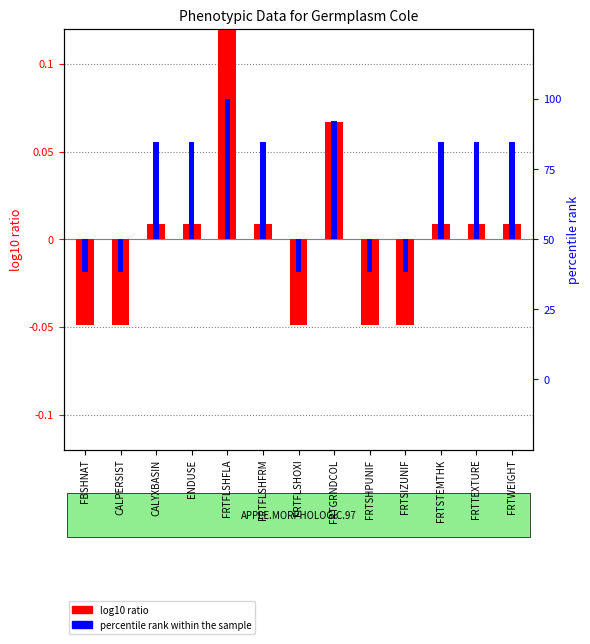

Which label corresponds to the largest value in the chart?

FRTFLSHFLA